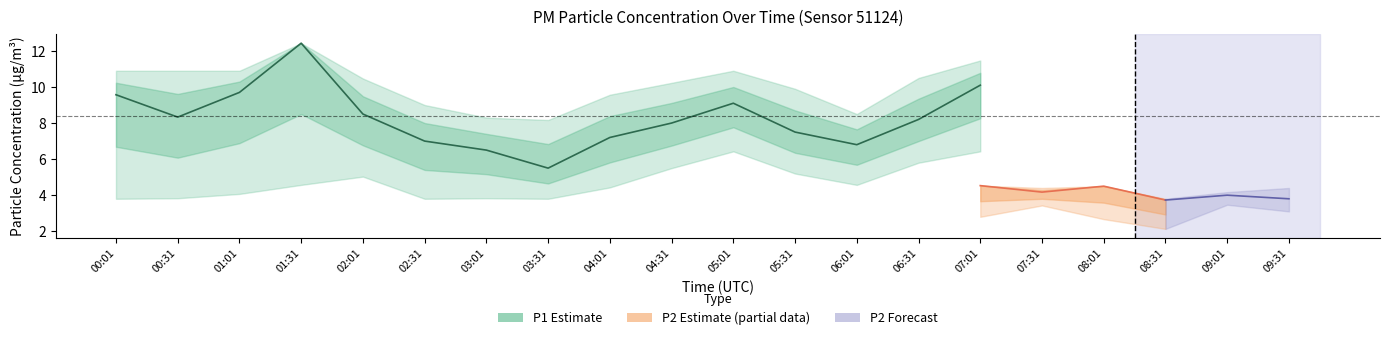

What is the difference between the maximum and minimum values in the P1_lower series?

3.2